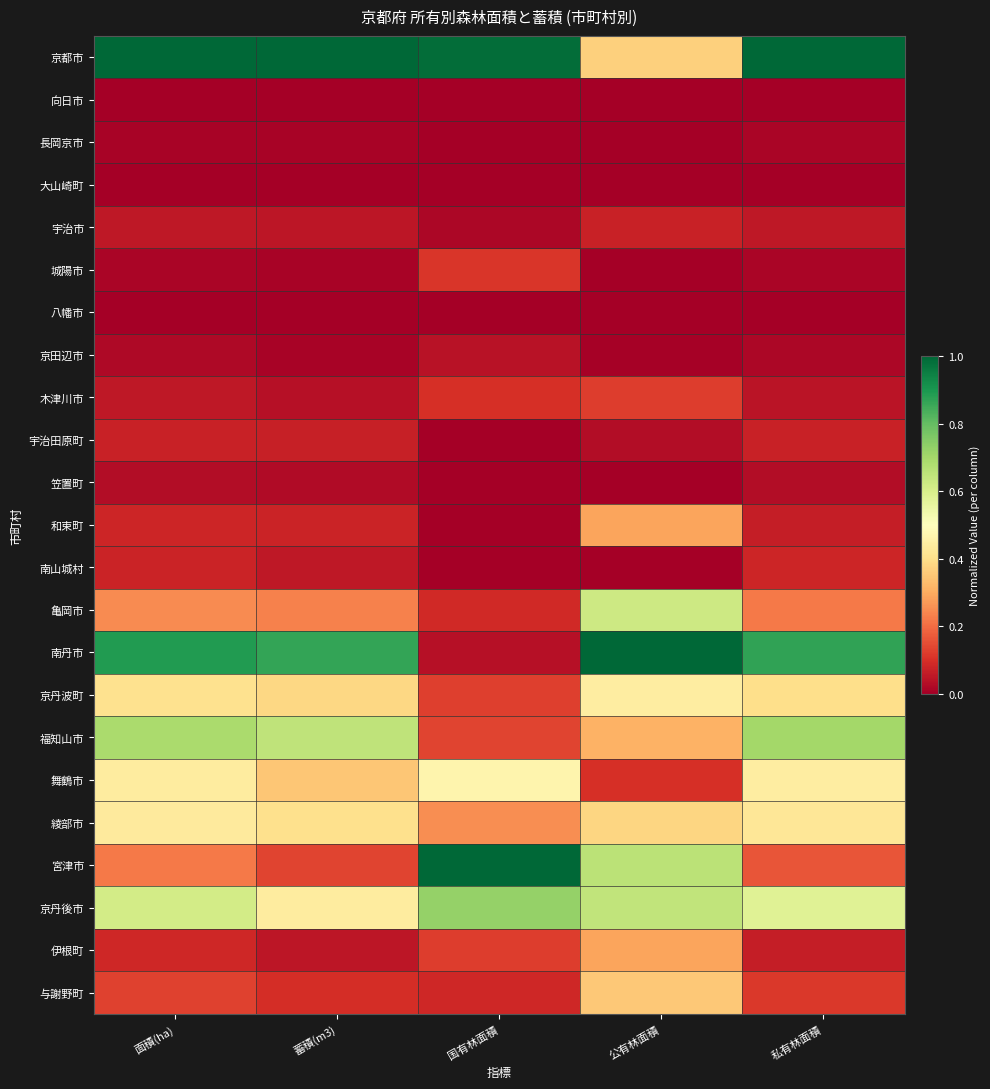

What is the maximum value shown in the chart?

1.0